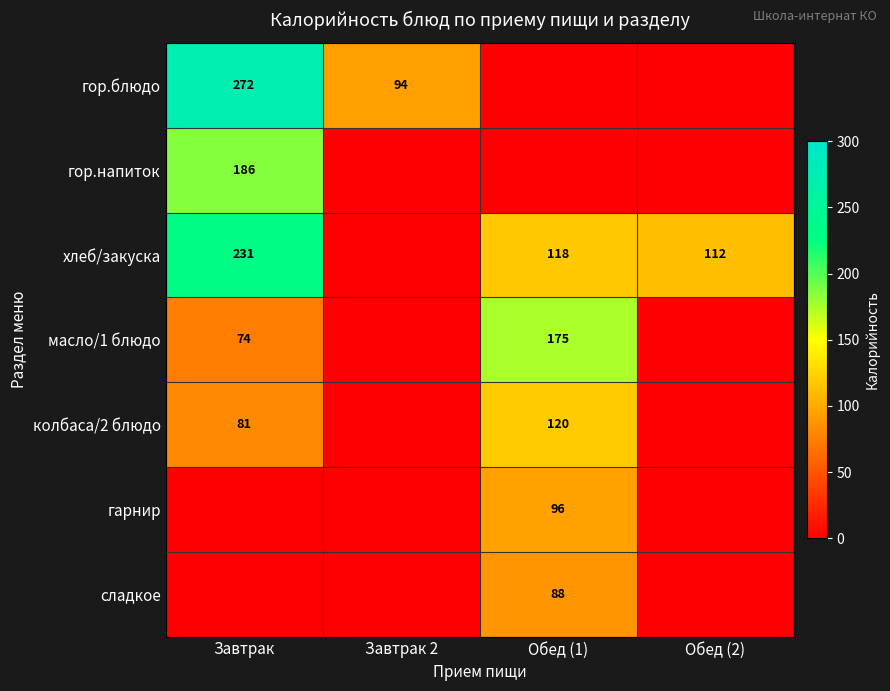

What is the sum of the хлеб/закуска values at Завтрак and Обед (2)?

343